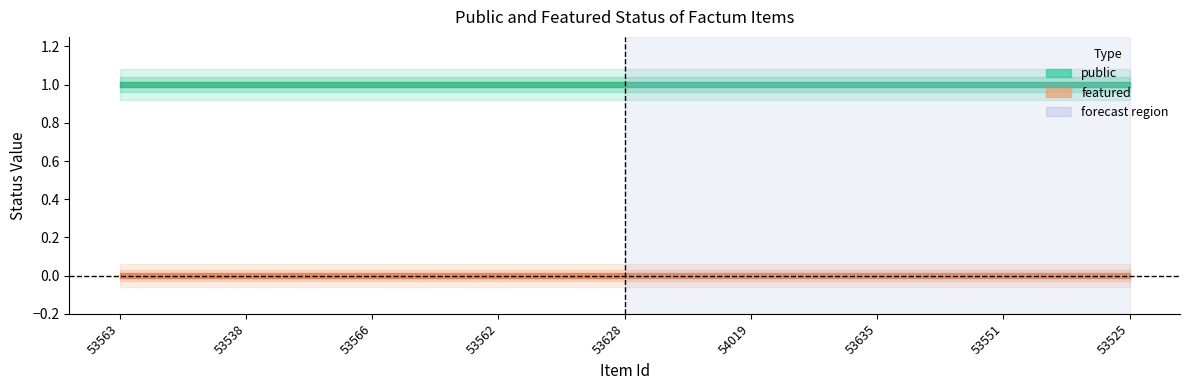

True or false: featured has more than 1 points higher than both neighbors.

False